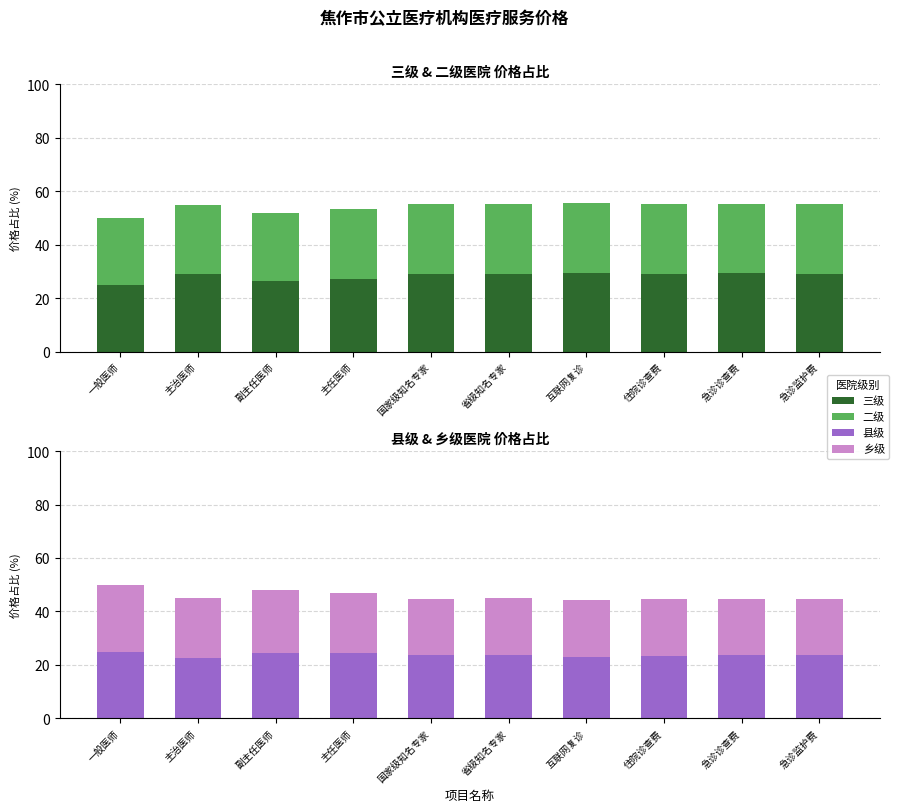

What is the smallest value displayed?

21.1